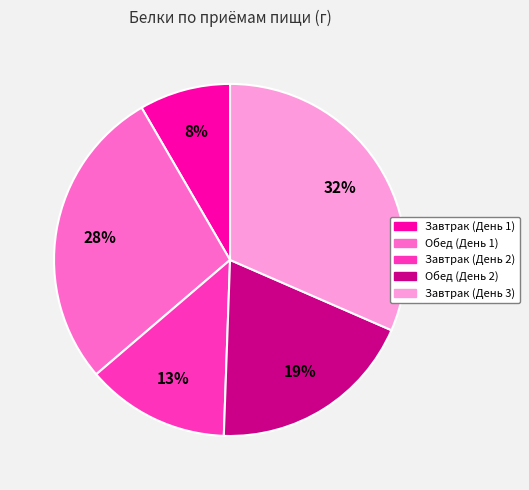

Is there a majority slice in this chart?

No